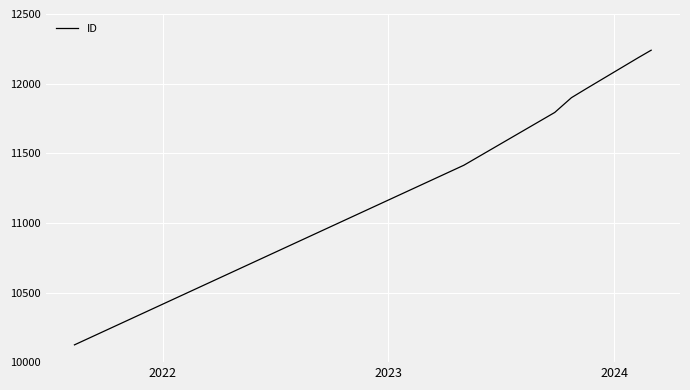

What is the sum of all values?

81617